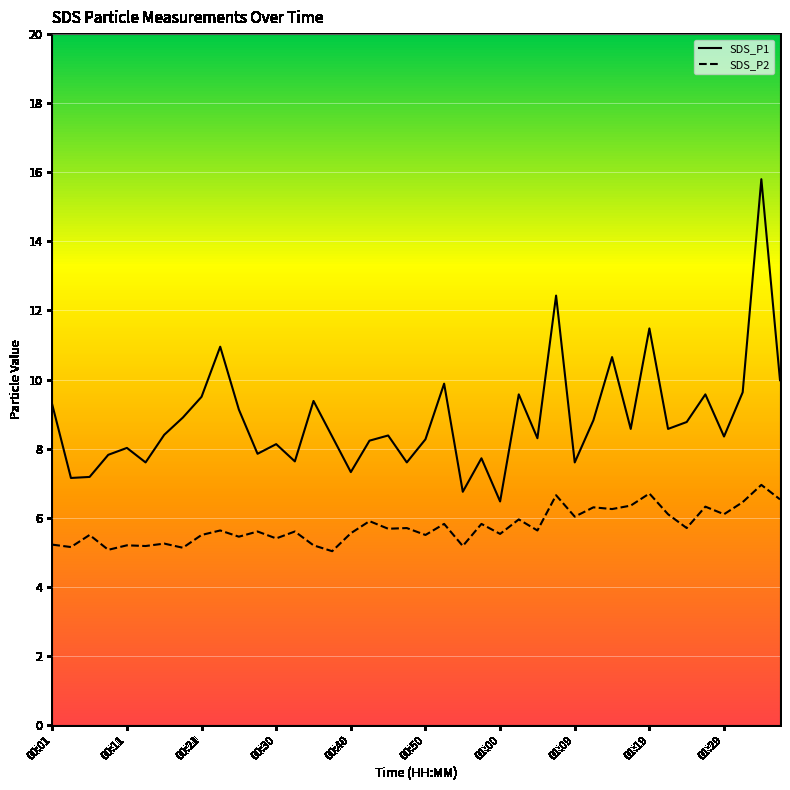

True or false: SDS_P1 and SDS_P2 cross at least once.

False